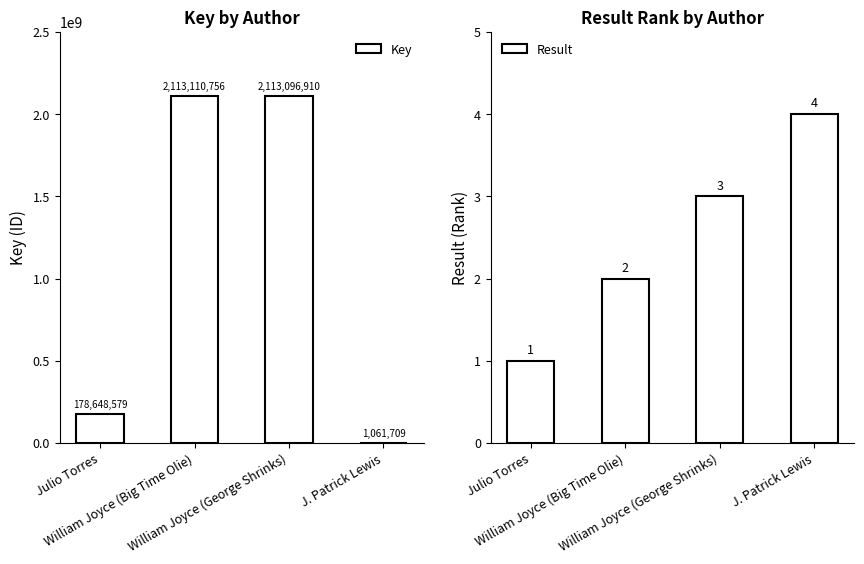

What is the minimum value for Result?

1